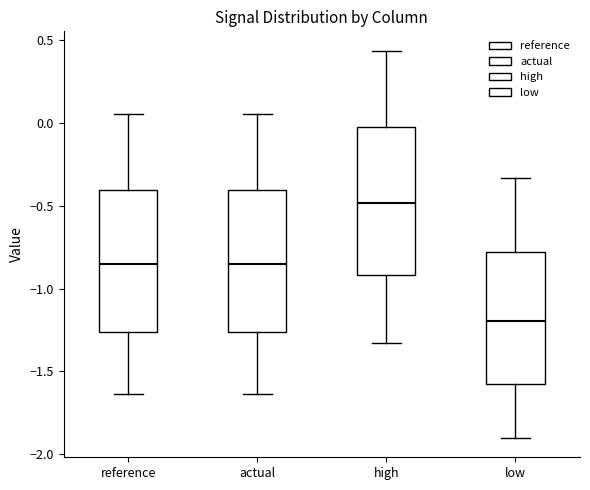

Where does the median line of the box for low sit on the y-axis? The values are not printed on the chart, so give them approximately, as read against the axis.

-1.20